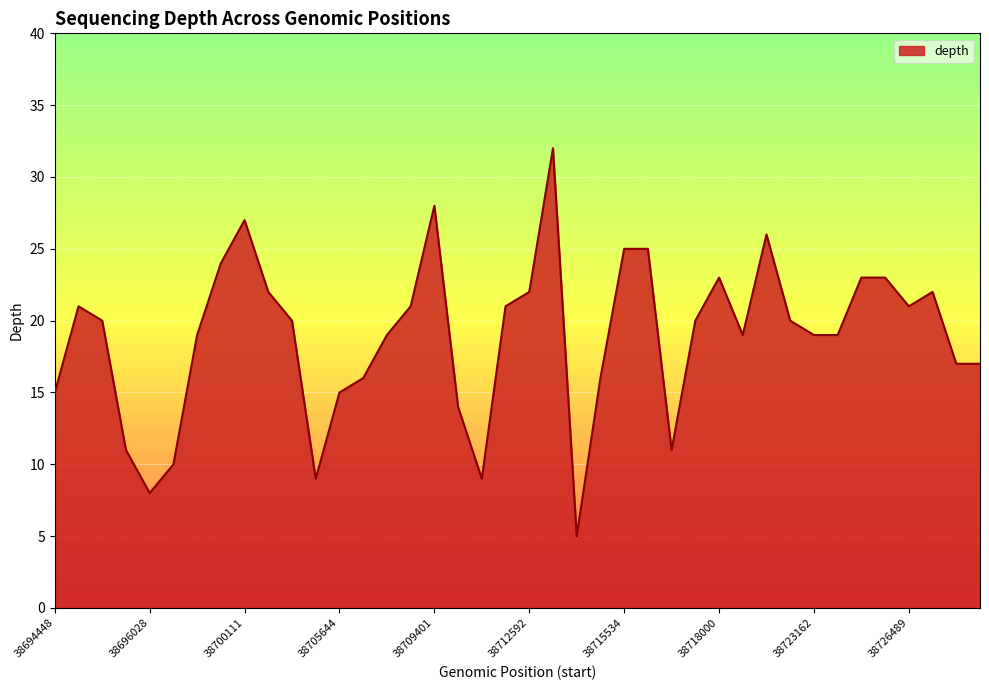

What is the minimum value shown in the chart?

5